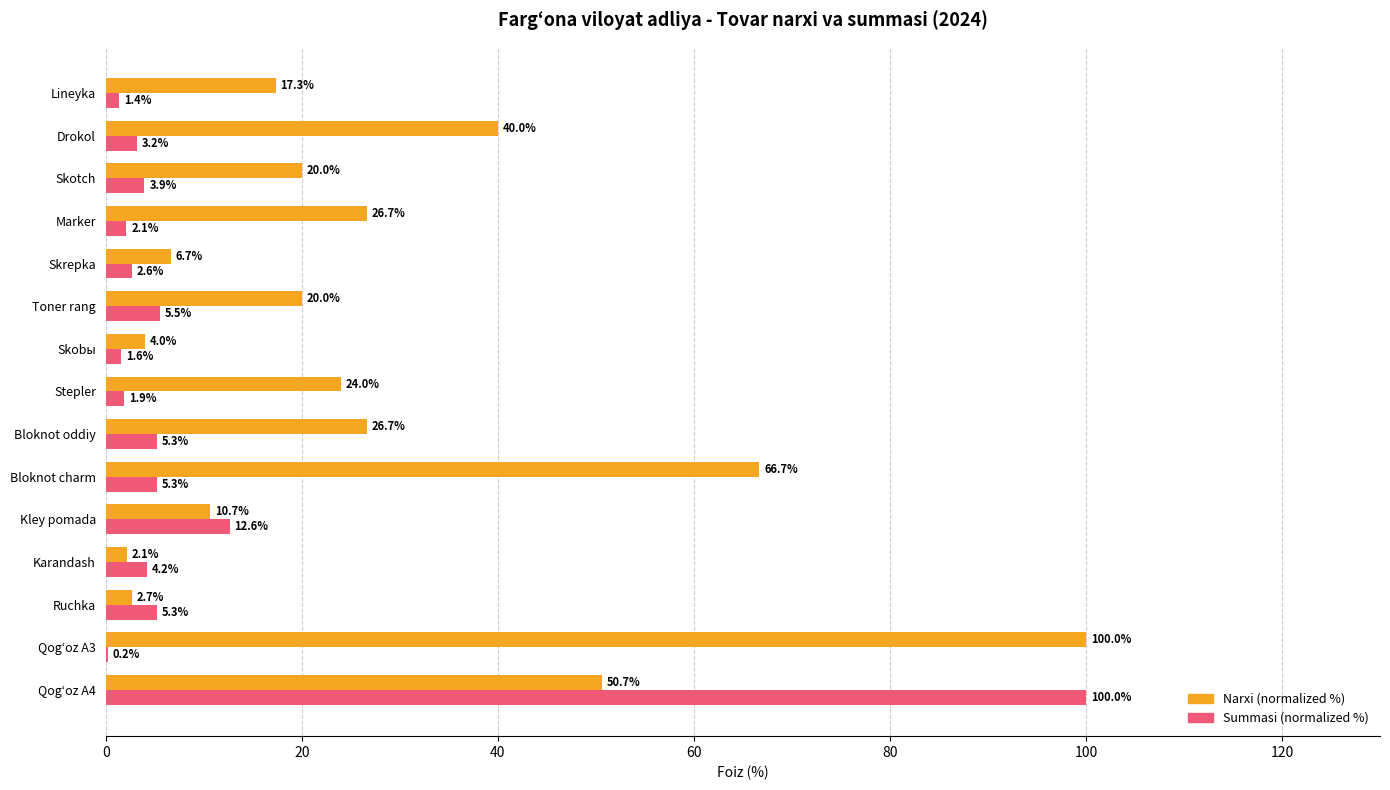

Is the value of Summasi (normalized %) at Skobы greater than the value of Narxi (normalized %) at Skobы?

No